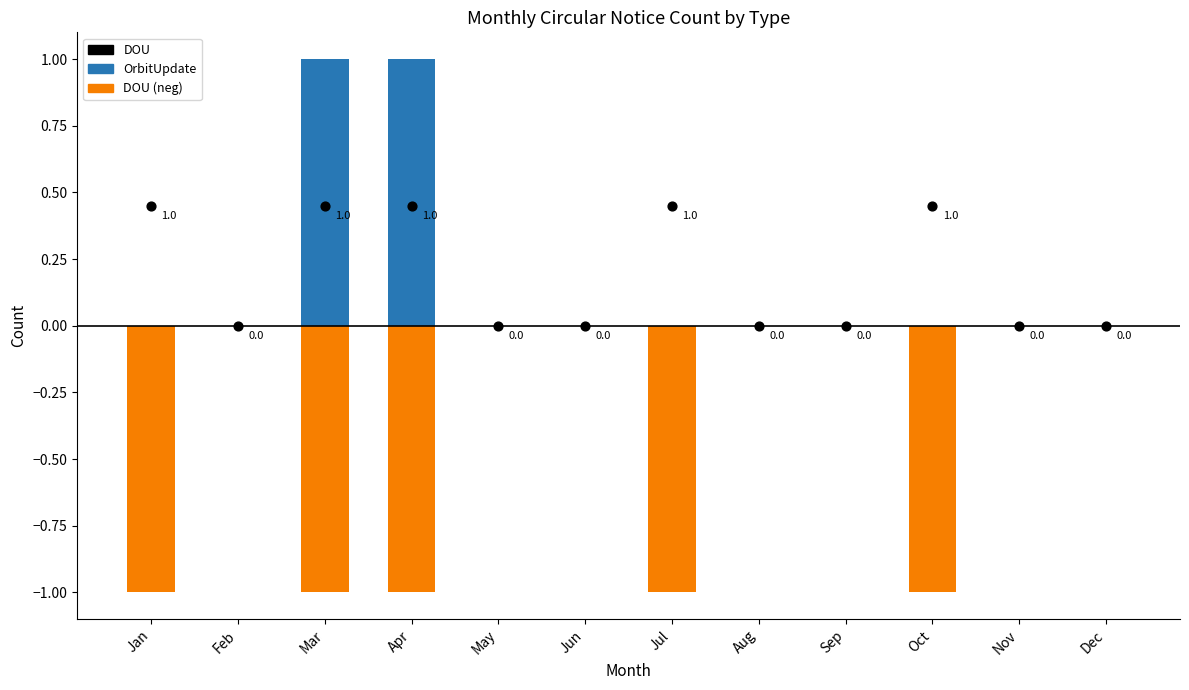

What is the total value across all series at Oct?

-1